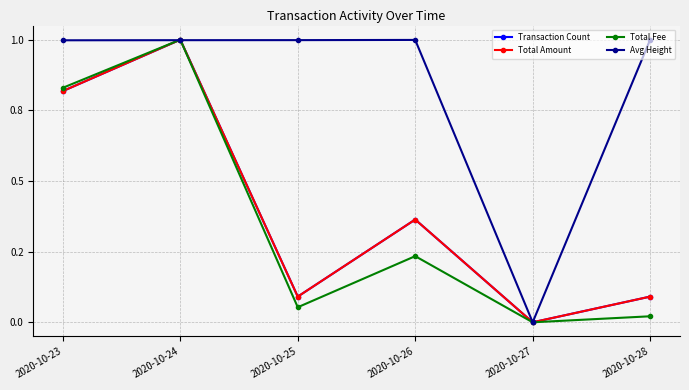

True or false: Avg Height and Transaction Count cross at least once.

True